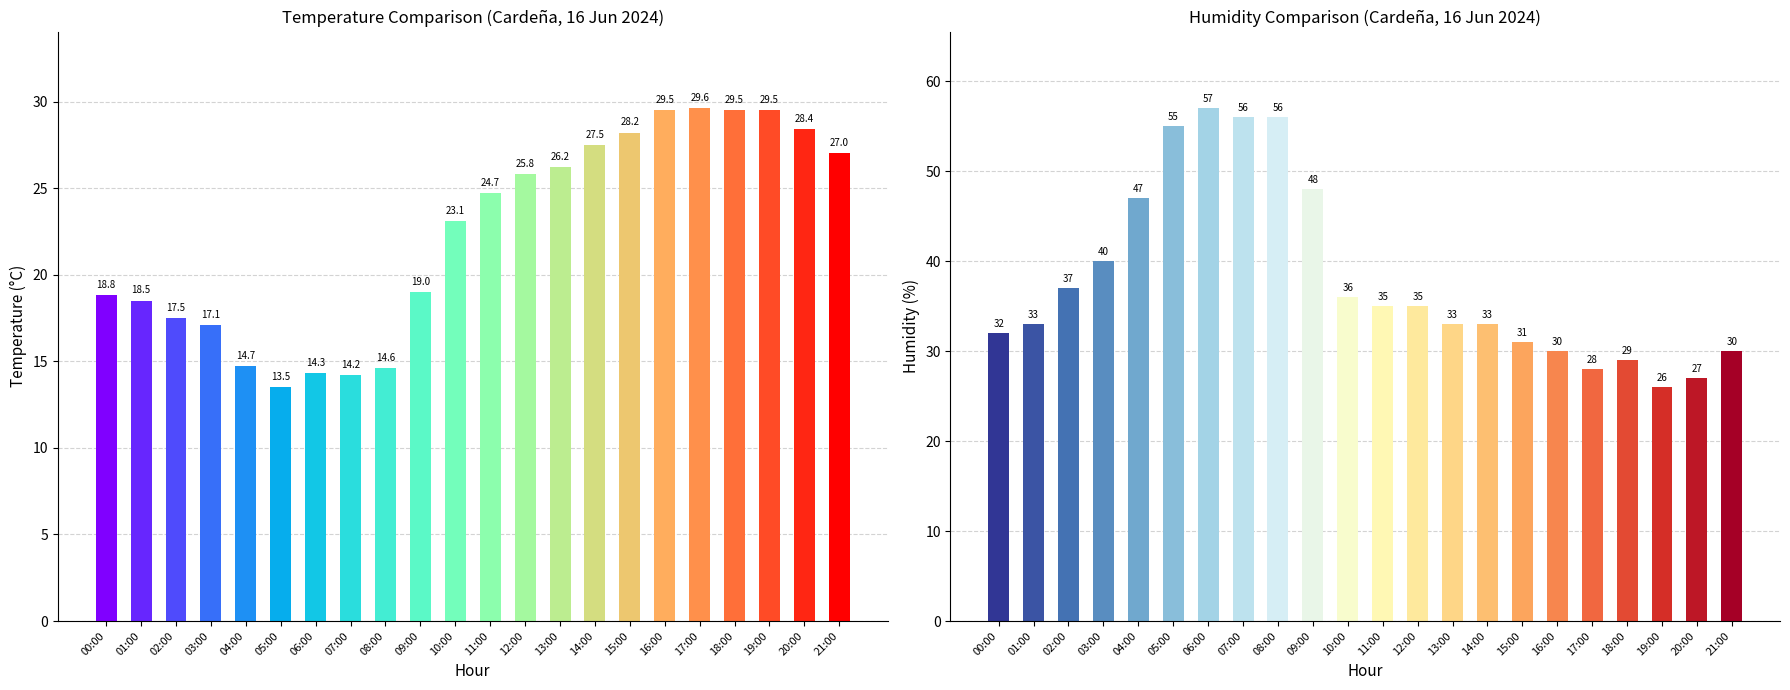

At which label is Temperature (C) closest to 21?

09:00